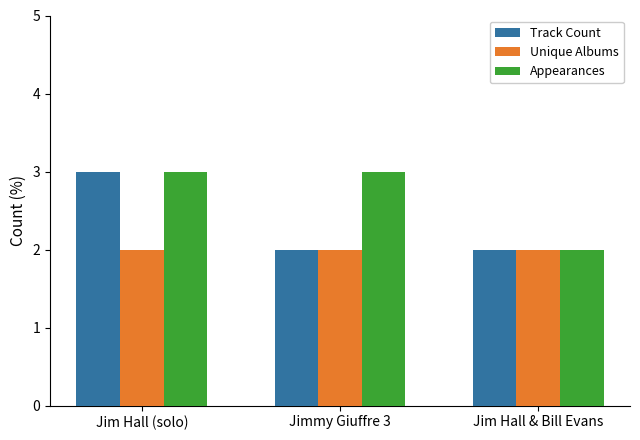

Which series has the largest total across all categories?

Appearances